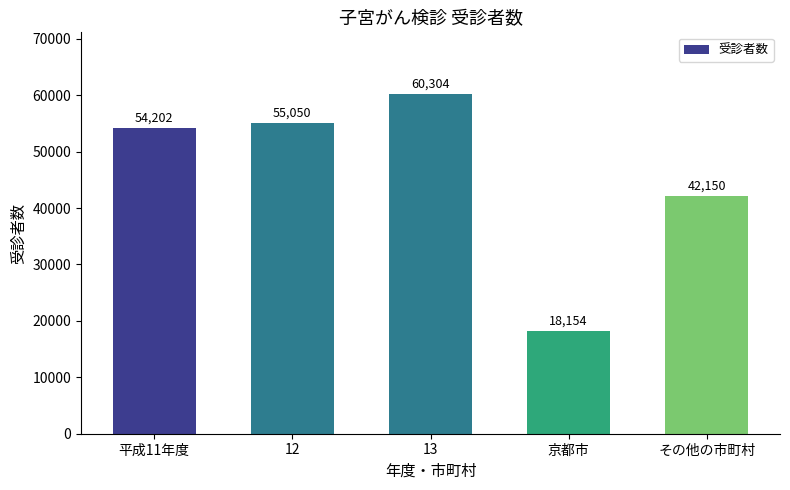

The chart shows a value of 42150 at その他の市町村. True or false?

True